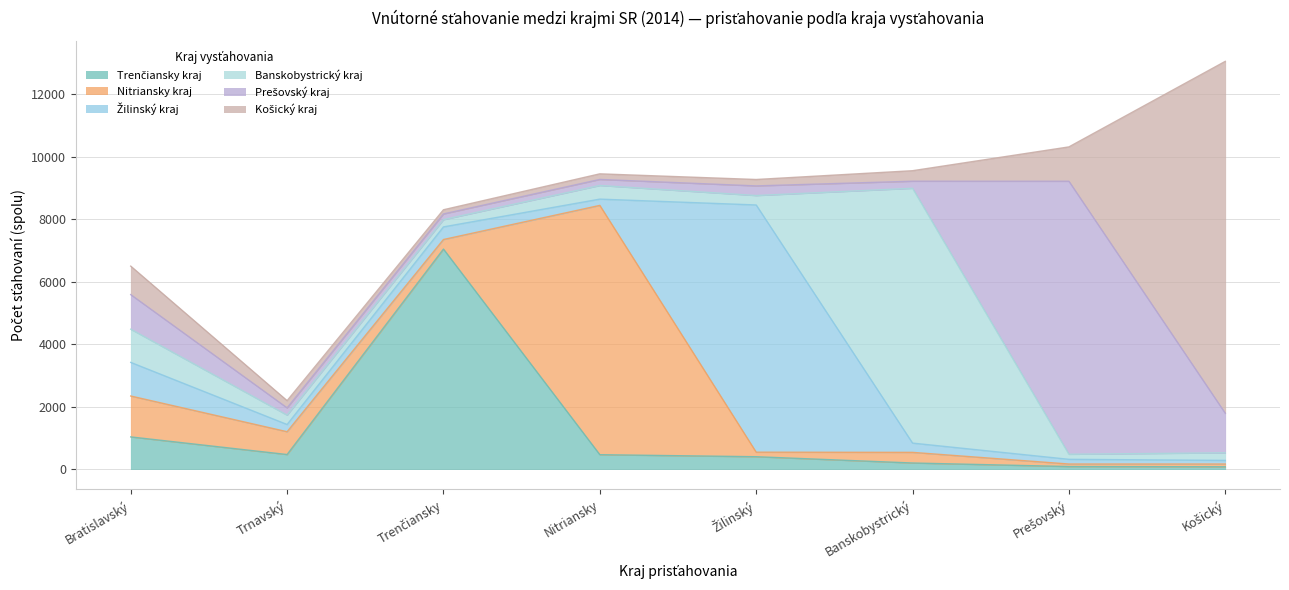

What position from the right is Prešovský?

2